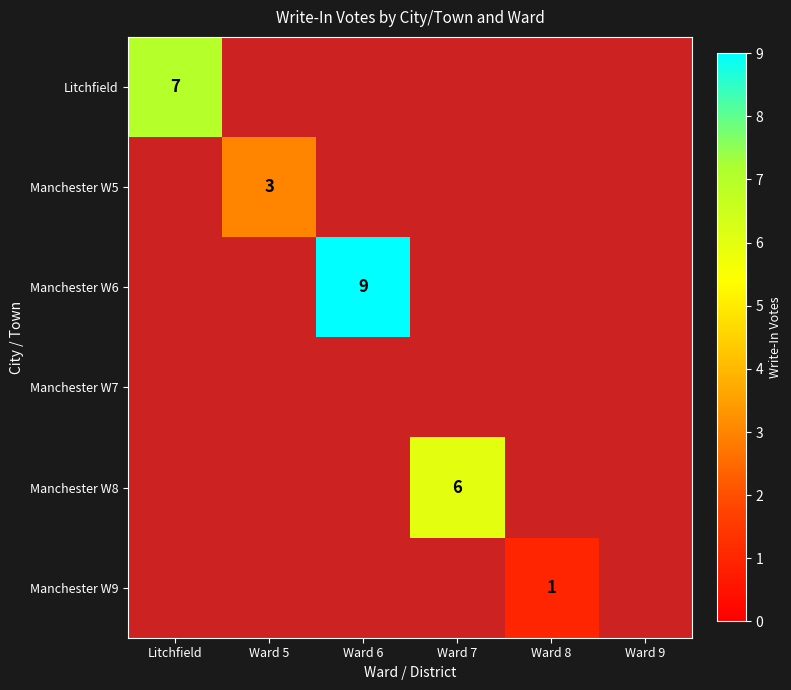

How many data points does each series have?

6